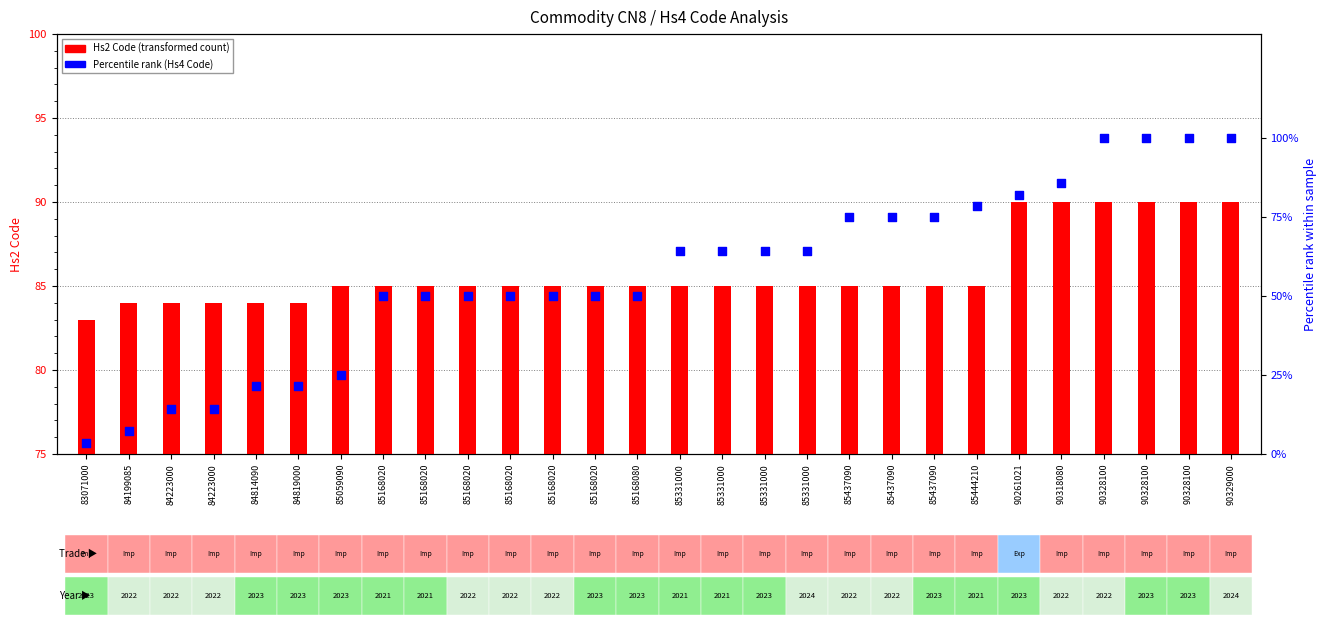

Which series reaches the minimum Y coordinate?

Percentile rank (Hs4)